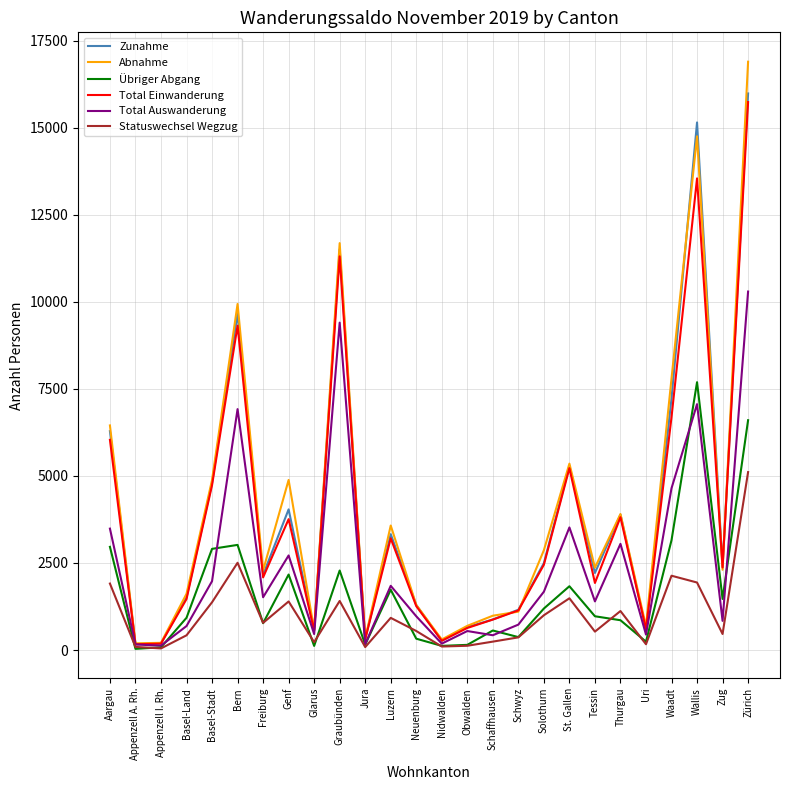

Is the value of Total Einwanderung at Tessin greater than the value of Übriger Abgang at Solothurn?

Yes